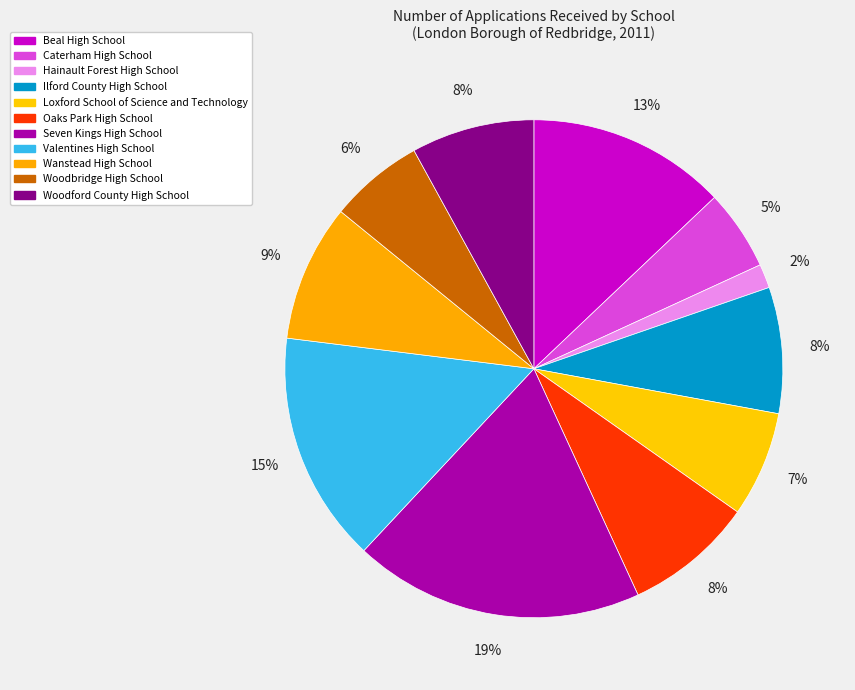

How many segments does this pie chart have?

11